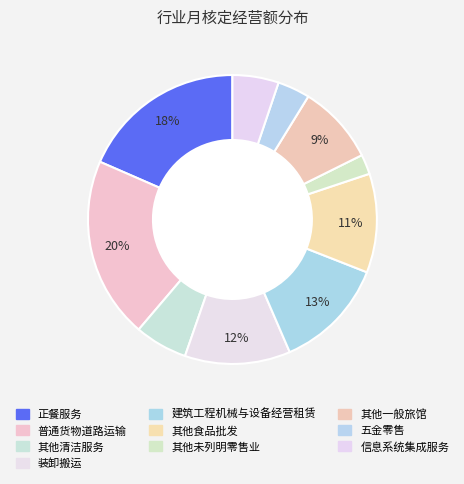

True or false: 普通货物道路运输 accounts for 31% of the total.

False